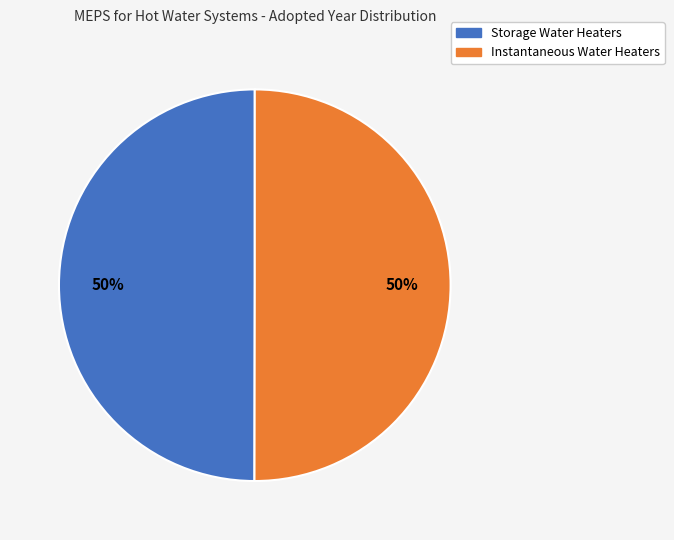

Combined, do Storage Water Heaters and Instantaneous Water Heaters account for over 50%?

Yes